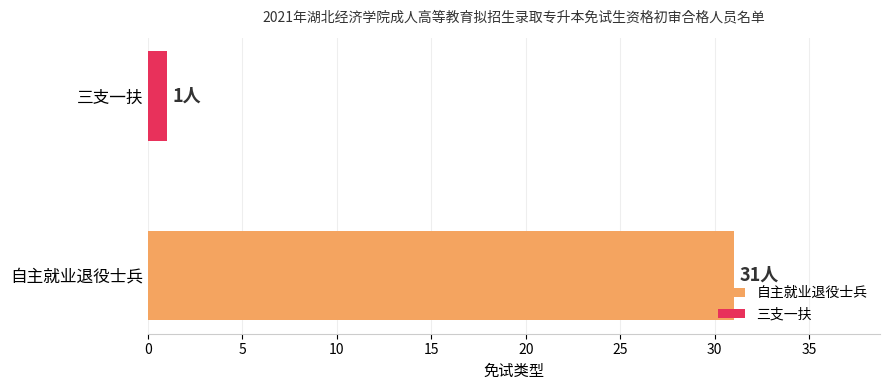

What is the change in value from 自主就业退役士兵 to 三支一扶?

-30